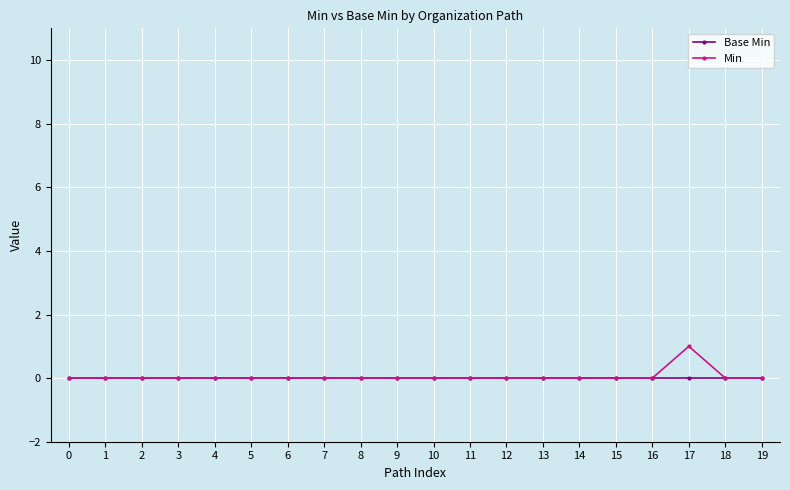

At which category does the chart reach its peak across all series?

17